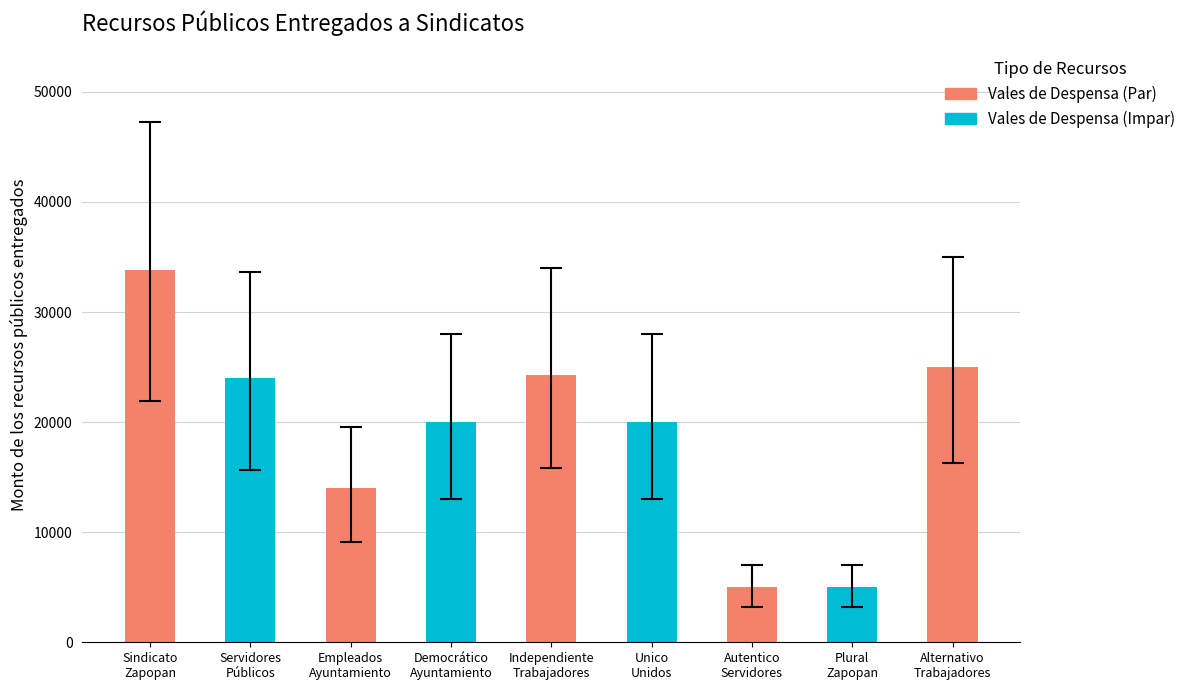

What is the label of the 5th bar from the left?

Independiente
Trabajadores